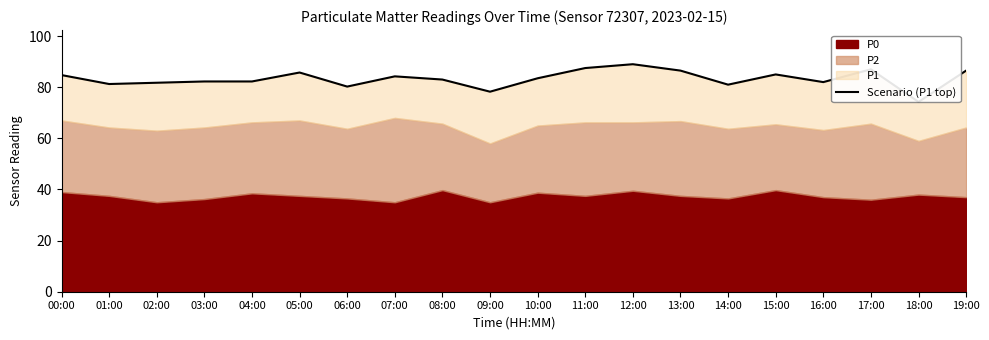

What is the maximum value shown in the chart?

89.0